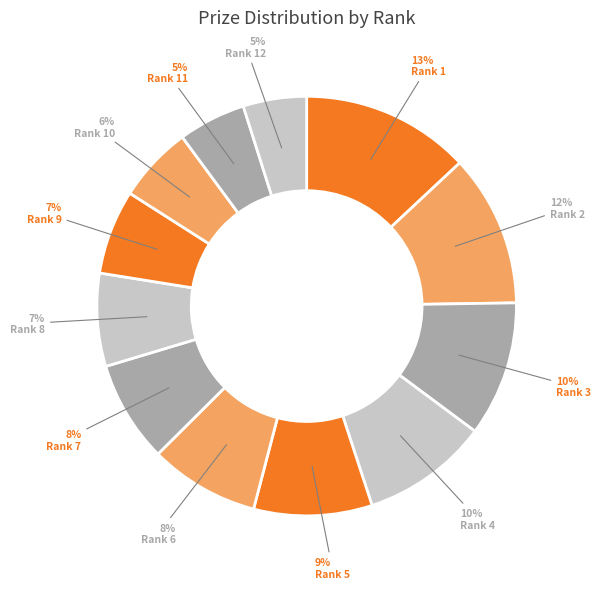

To the nearest percent, what is the difference between the largest and smallest slice percentages?

8%